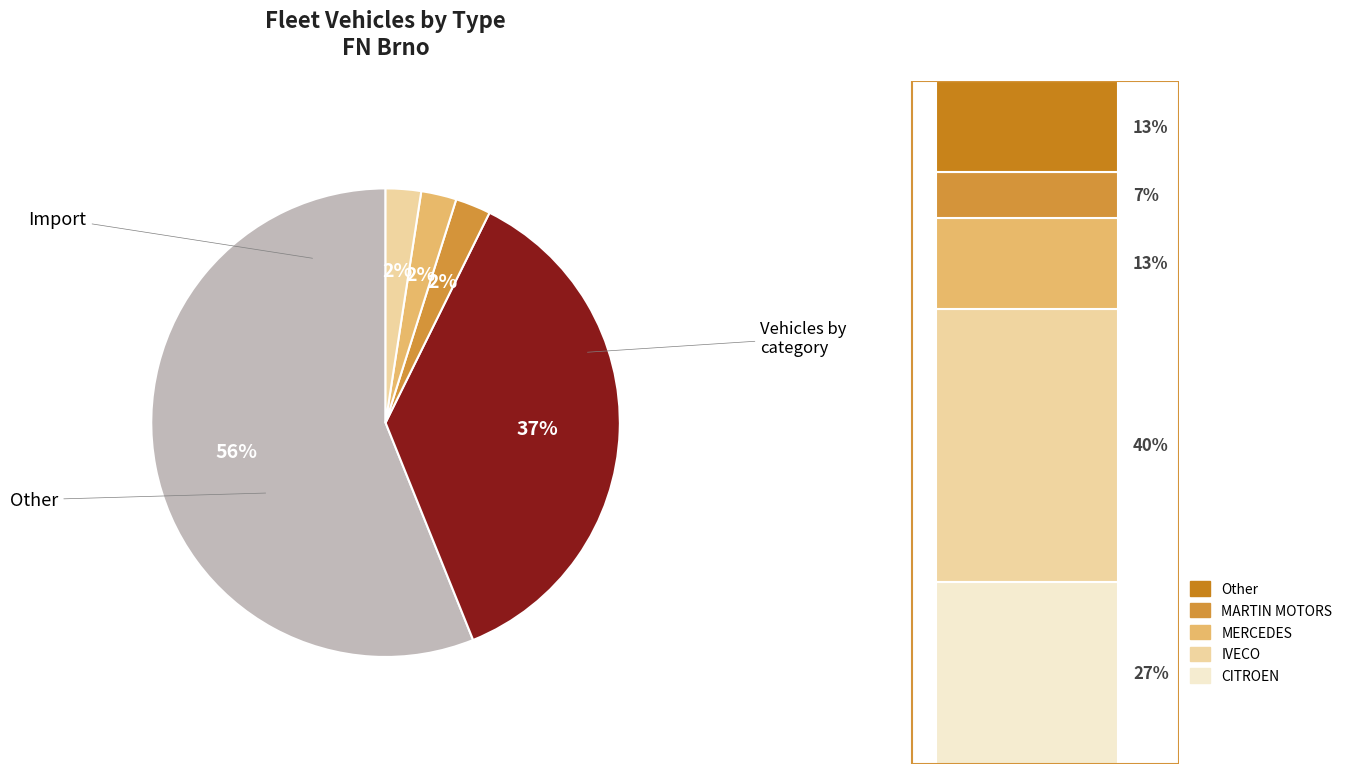

Is there a majority slice in this chart?

Yes